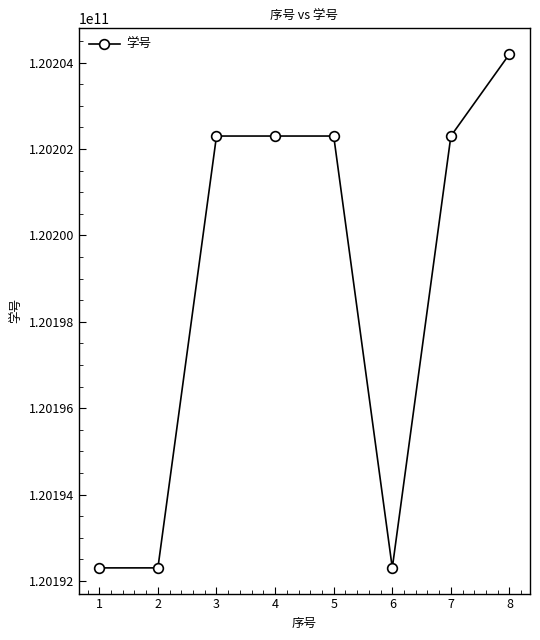

True or false: the data shows 120202301067 at 4.

True